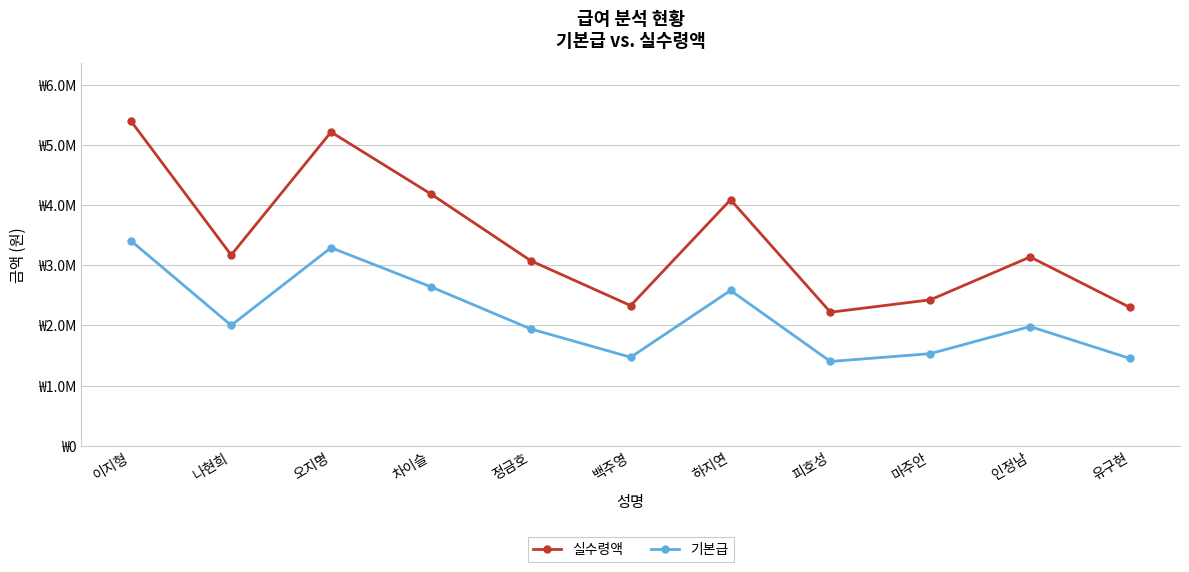

How many interior local peaks does the 실수령액 series have?

3